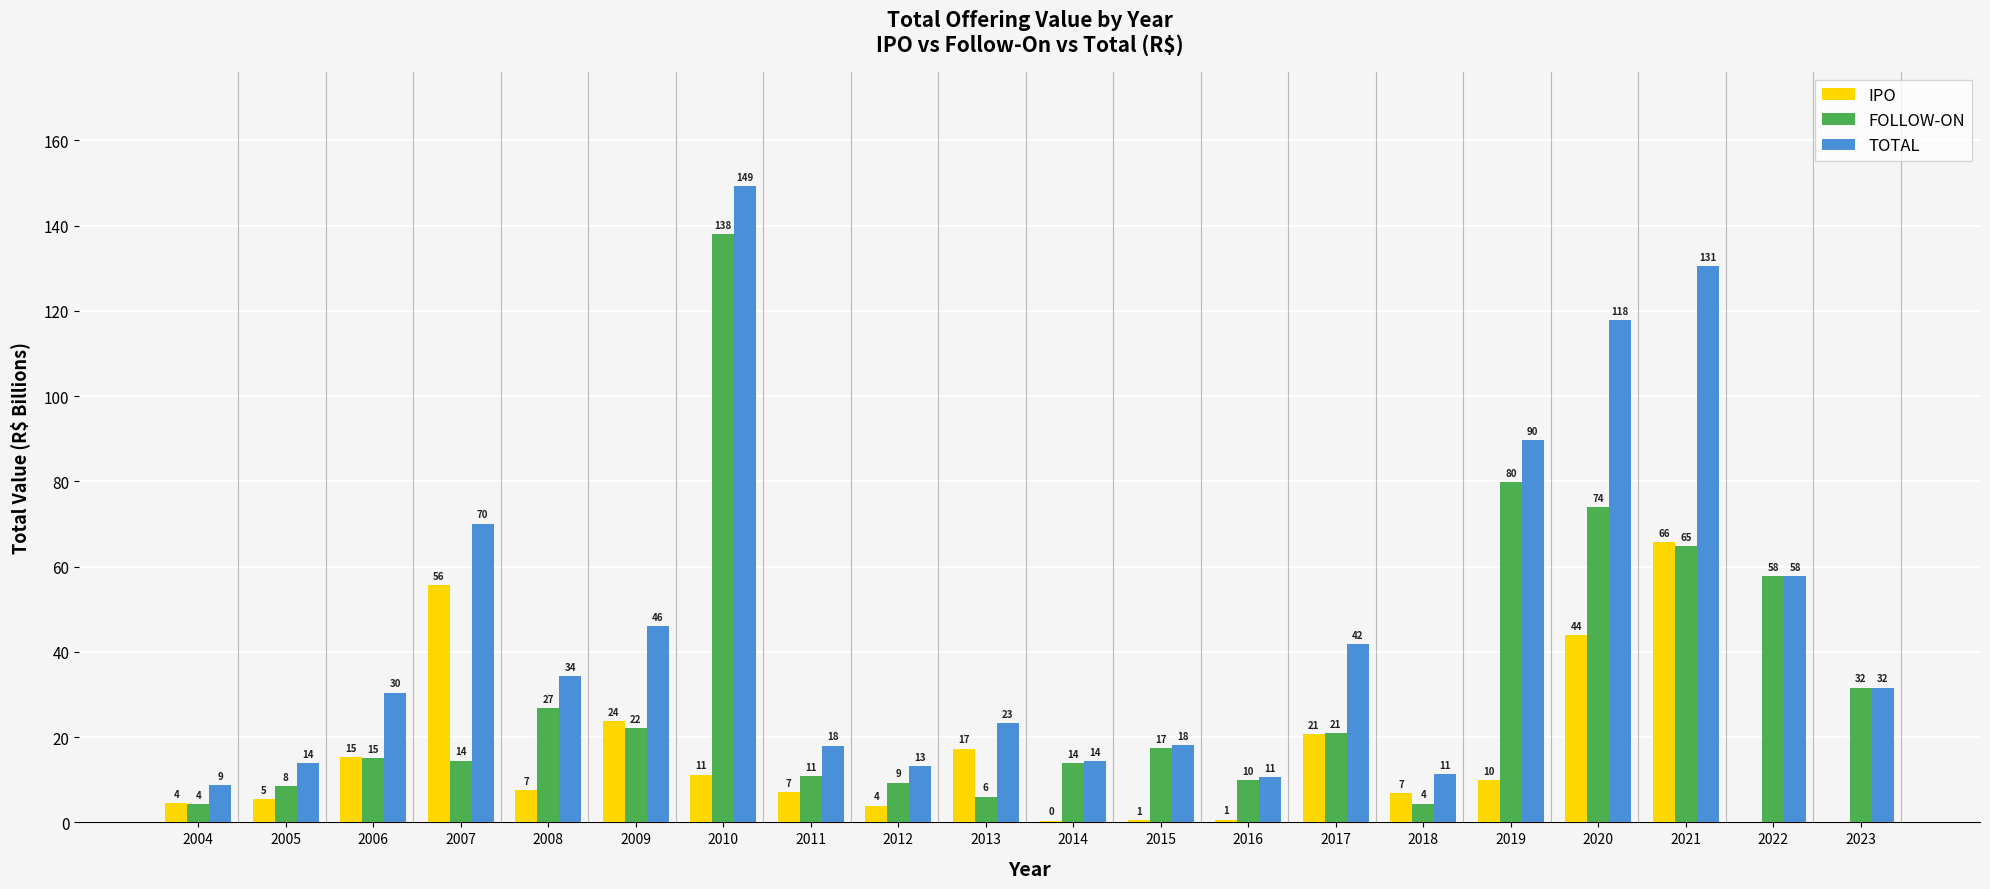

Reading left to right, transcribe all the data shown in this chart.

IPO: 2004=4.5	2005=5.4	2006=15.4	2007=55.6	2008=7.5	2009=23.8	2010=11.2	2011=7.2	2012=3.9	2013=17.3	2014=0.4	2015=0.6	2016=0.7	2017=20.8	2018=6.8	2019=9.8	2020=43.9	2021=65.7	2022=0.0	2023=0.0
FOLLOW-ON: 2004=4.3	2005=8.5	2006=15.1	2007=14.5	2008=26.8	2009=22.2	2010=138.0	2011=10.8	2012=9.3	2013=6.1	2014=14.0	2015=17.5	2016=10.0	2017=21.0	2018=4.4	2019=79.8	2020=74.0	2021=64.8	2022=57.7	2023=31.6
TOTAL: 2004=8.8	2005=13.9	2006=30.4	2007=70.1	2008=34.3	2009=46.0	2010=149.2	2011=18.0	2012=13.2	2013=23.4	2014=14.4	2015=18.1	2016=10.6	2017=41.8	2018=11.3	2019=89.6	2020=117.9	2021=130.5	2022=57.7	2023=31.6